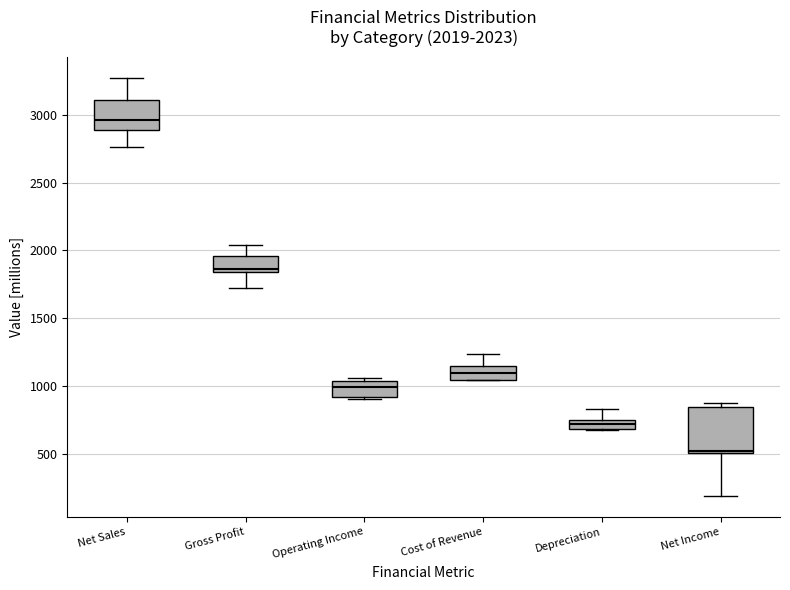

Which box's median line is the lowest?

Net Income